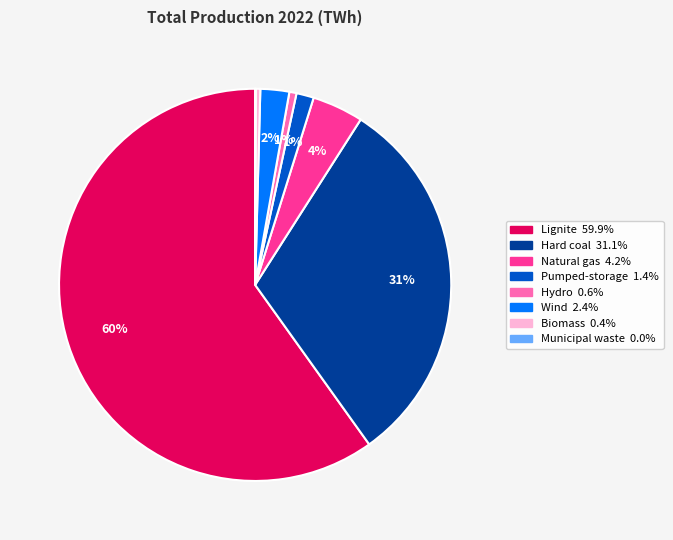

What is the largest slice in the pie chart?

Lignite